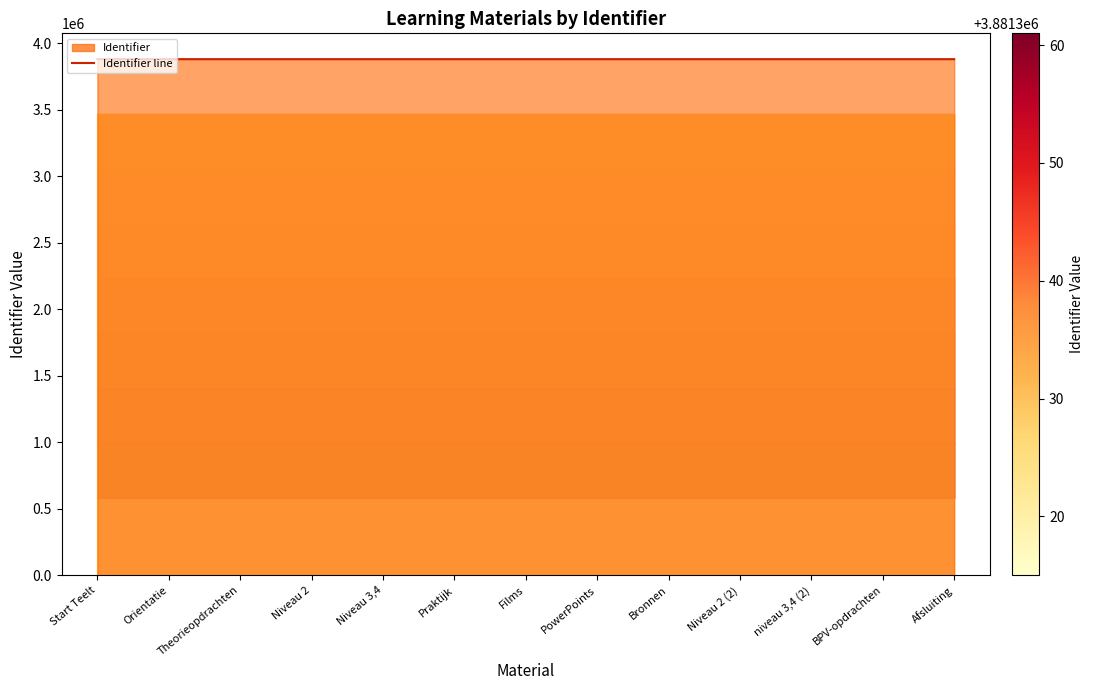

Approximately how many times larger is the value at Orientatie compared to Niveau 3,4?

1.0